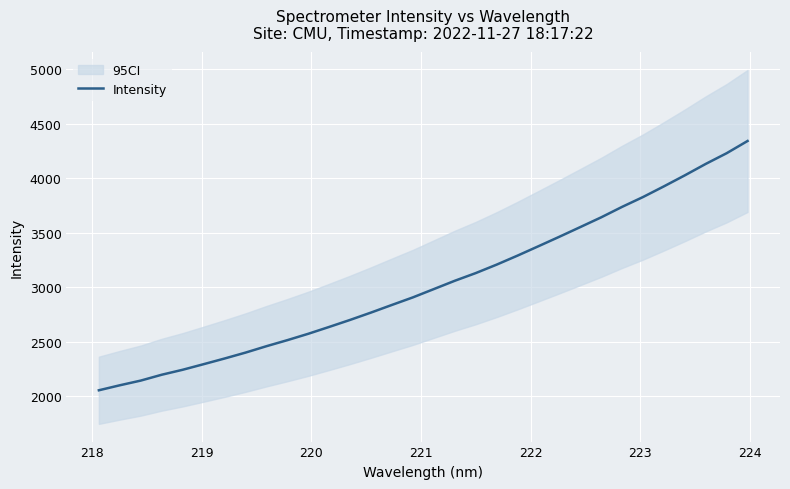

What is the greatest value displayed?

4342.7